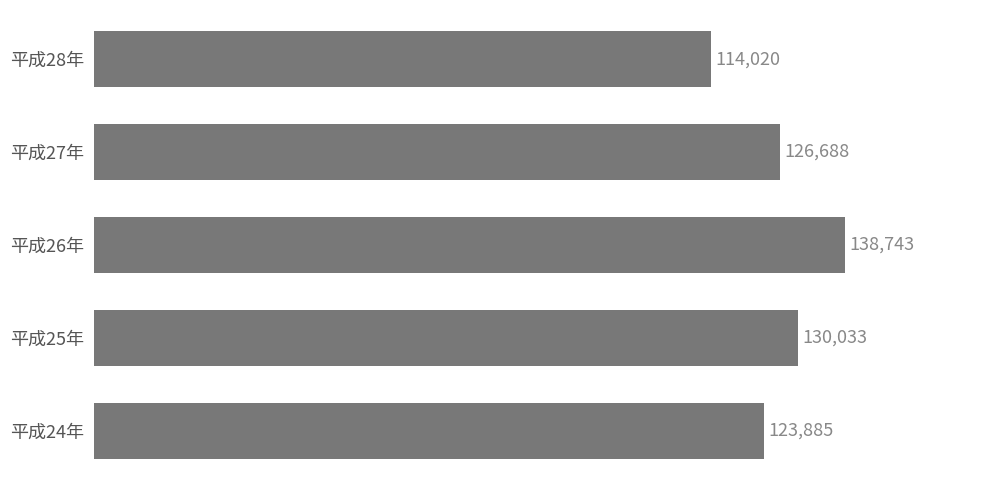

Count the number of categories in the chart.

5